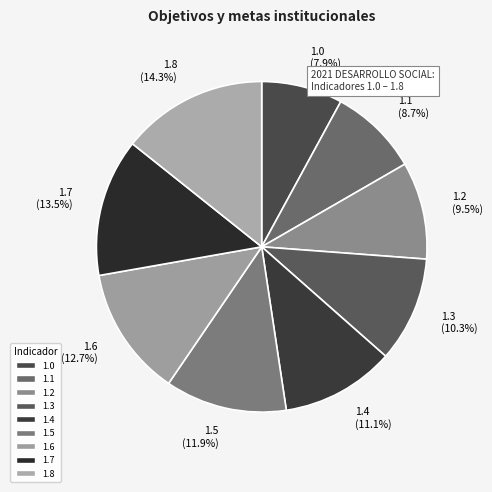

Which category has the smallest portion of the pie?

1.0